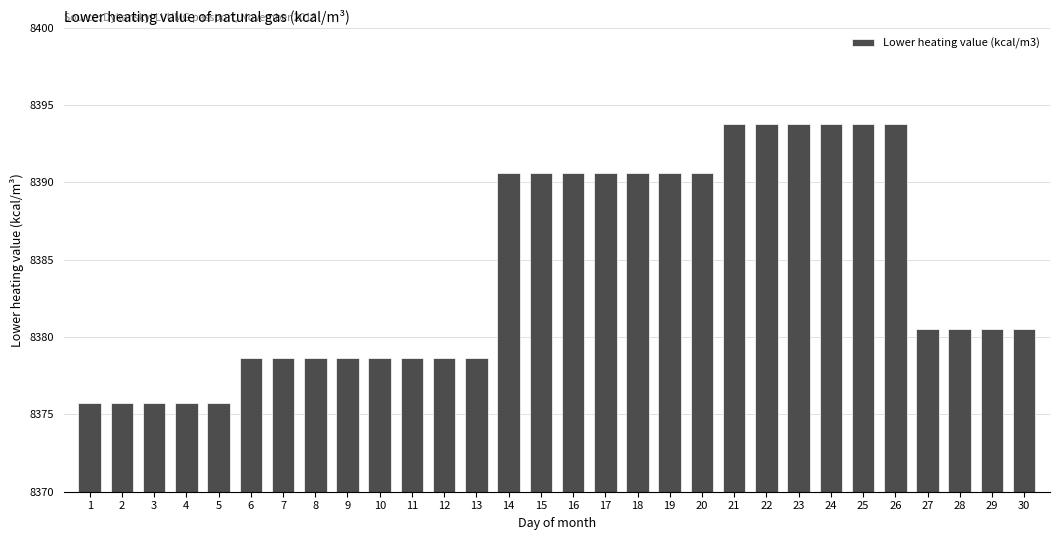

Reading left to right, what are all the values shown in this chart?

1=8375.7	2=8375.7	3=8375.7	4=8375.7	5=8375.7	6=8378.7	7=8378.7	8=8378.7	9=8378.7	10=8378.7	11=8378.7	12=8378.7	13=8378.7	14=8390.6	15=8390.6	16=8390.6	17=8390.6	18=8390.6	19=8390.6	20=8390.6	21=8393.8	22=8393.8	23=8393.8	24=8393.8	25=8393.8	26=8393.8	27=8380.5	28=8380.5	29=8380.5	30=8380.5